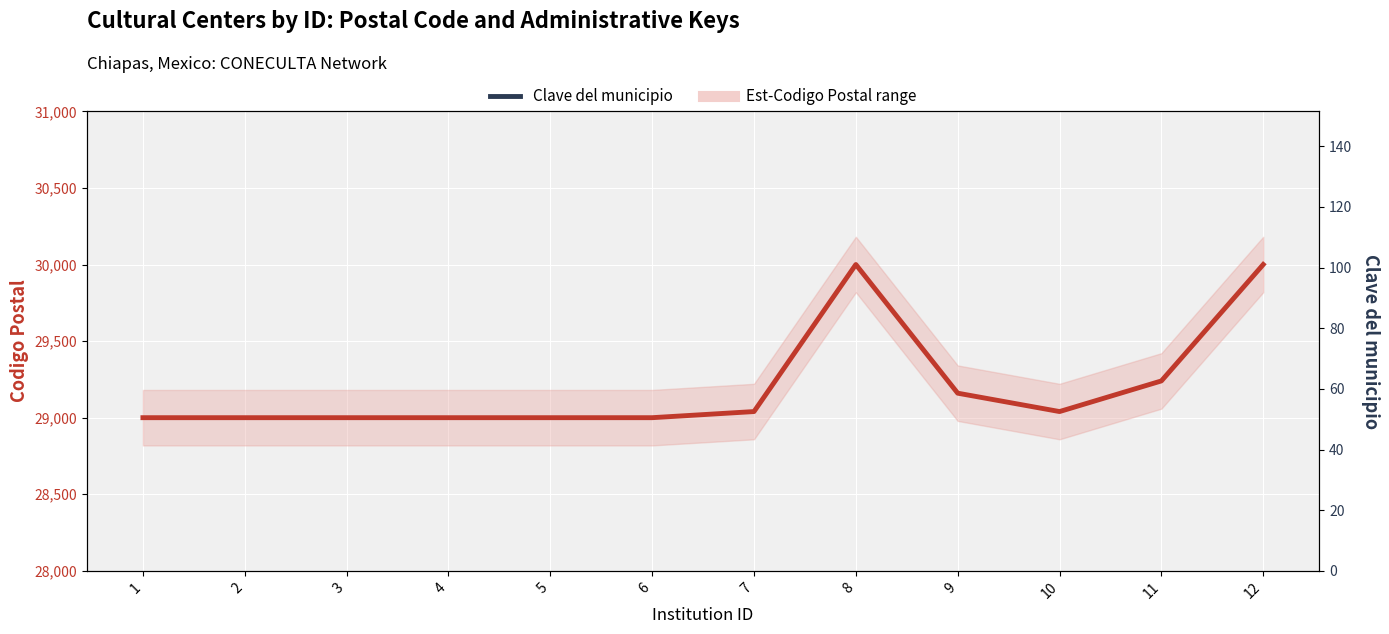

True or false: Clave del municipio and Codigo Postal cross at least once.

False